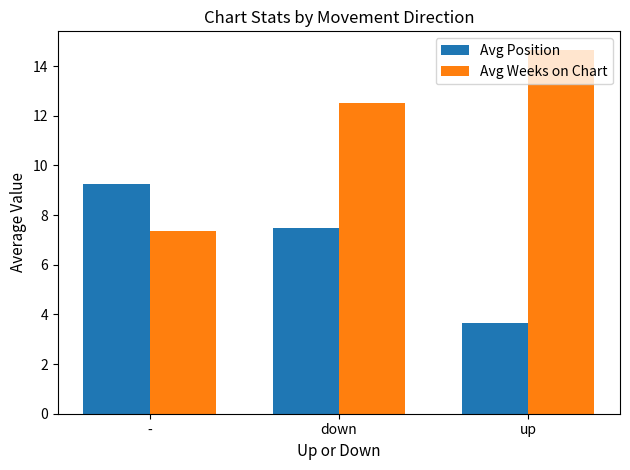

At how many categories does at least one series exceed 10?

2